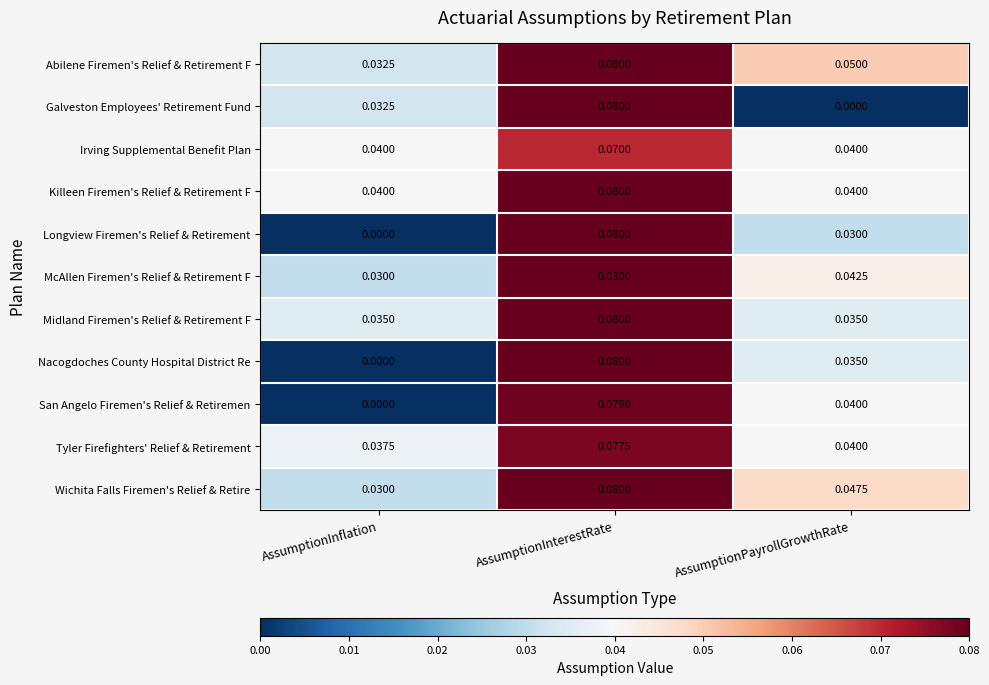

At which label does Galveston Employees' Retirement Fund reach its peak?

AssumptionInterestRate